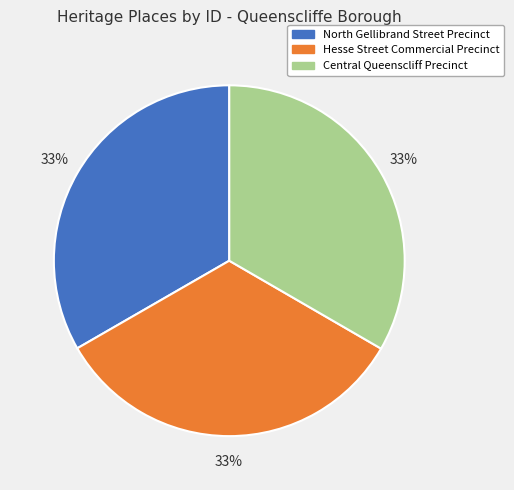

Approximately how many times larger is the value at Hesse Street Commercial Precinct compared to Central Queenscliff Precinct?

1.0